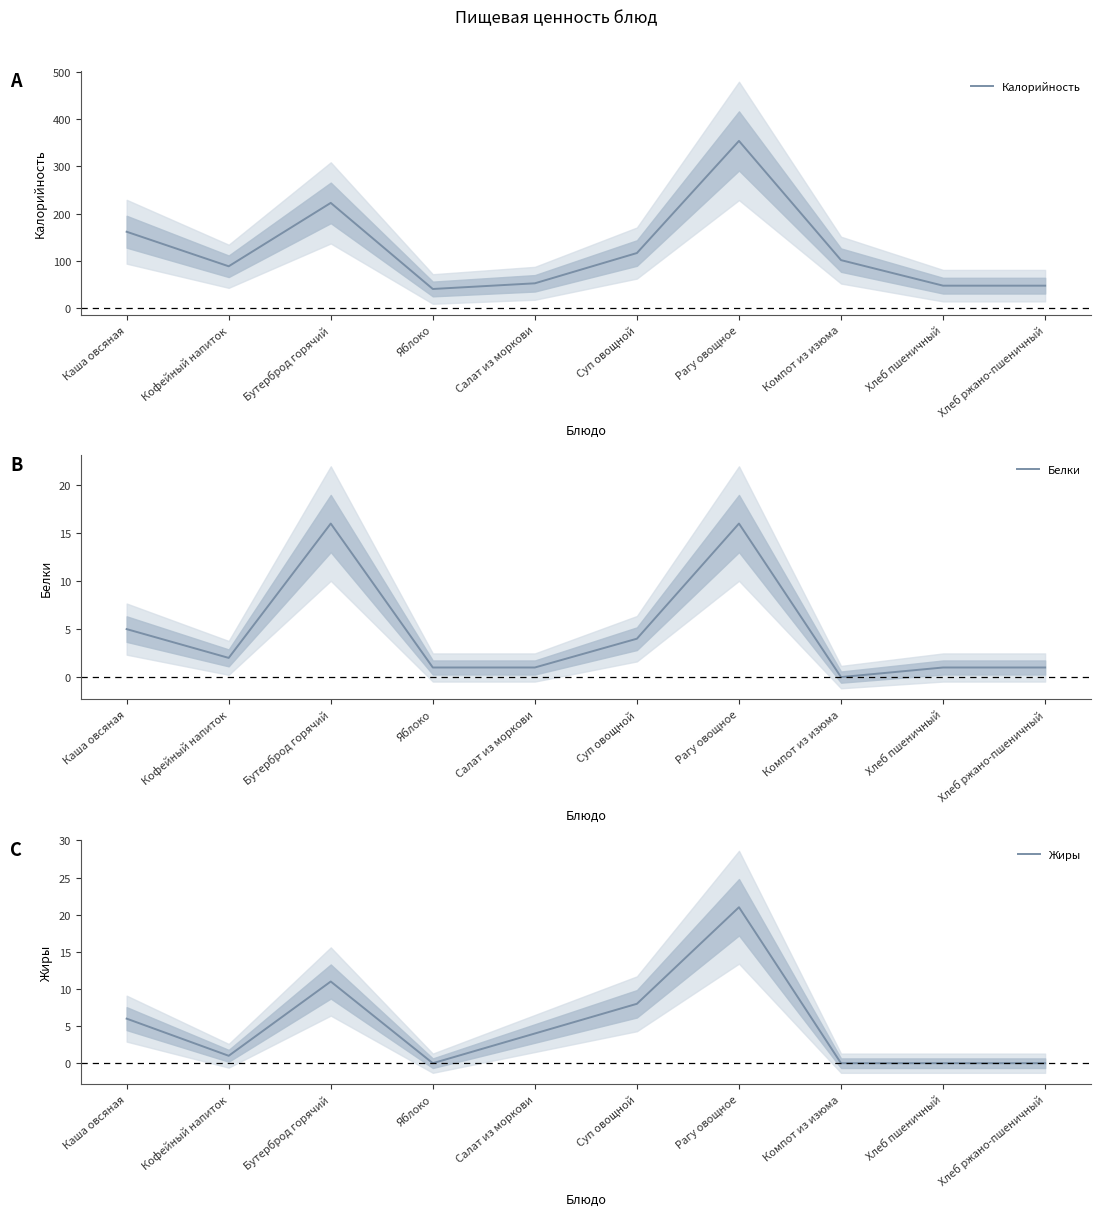

What is the lowest value of the Калорийность series?

41